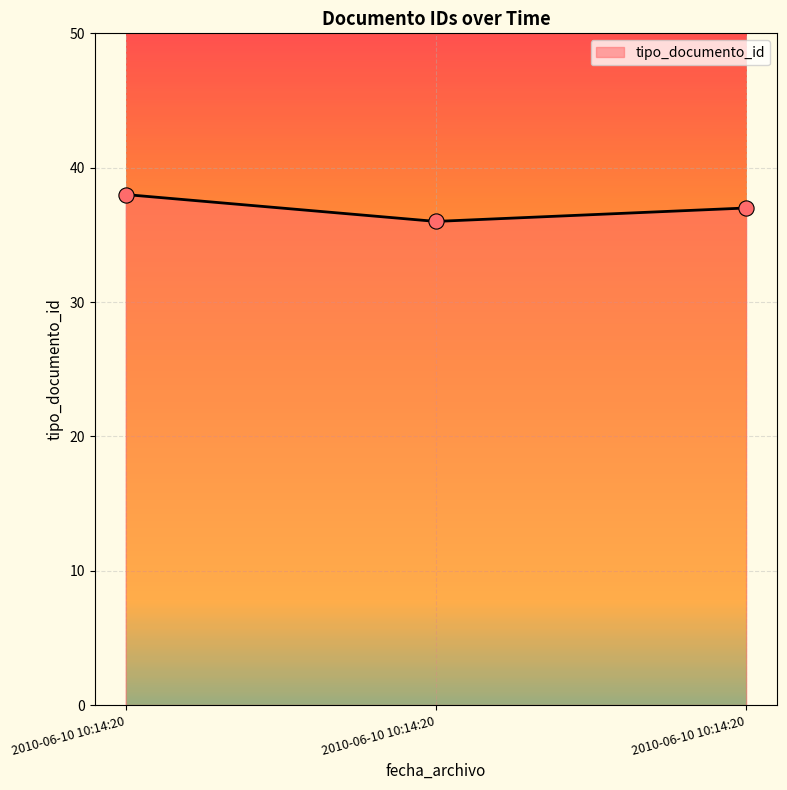

Is this an area chart (filled region under the line)?

Yes